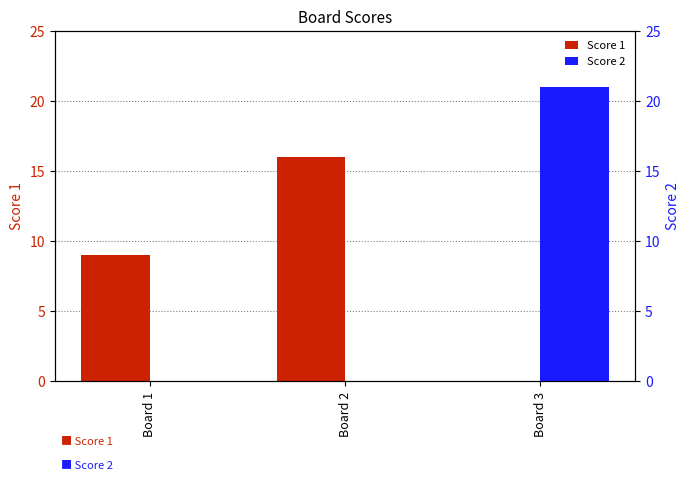

How many bars are there in total?

6